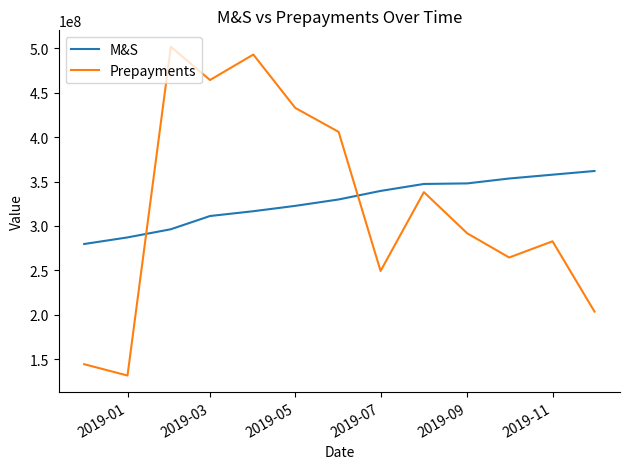

Which series has the widest spread of values?

Prepayments